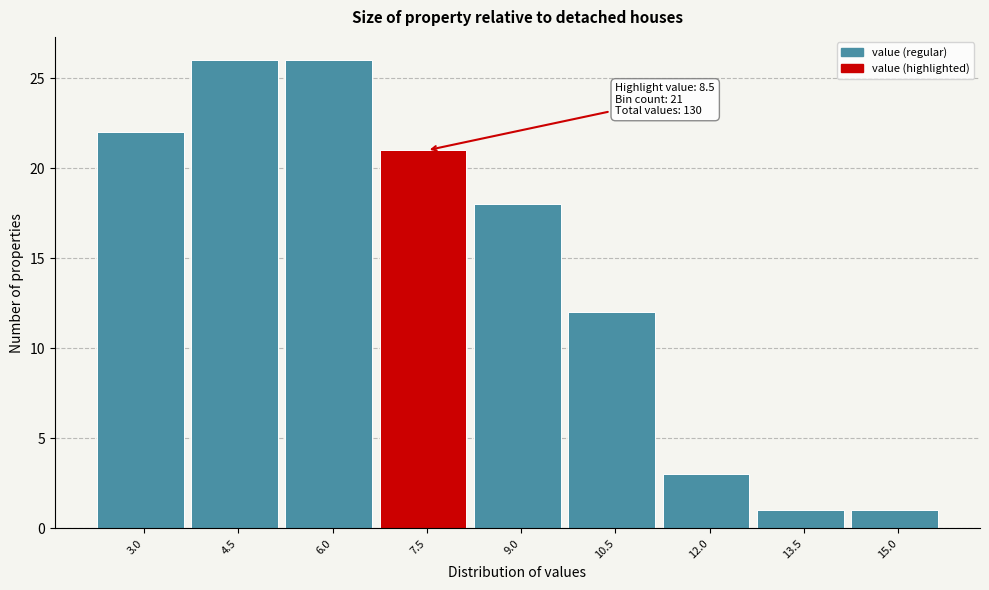

Reading left to right, what are all the values shown in this chart?

22	26	26	21	18	12	3	1	1